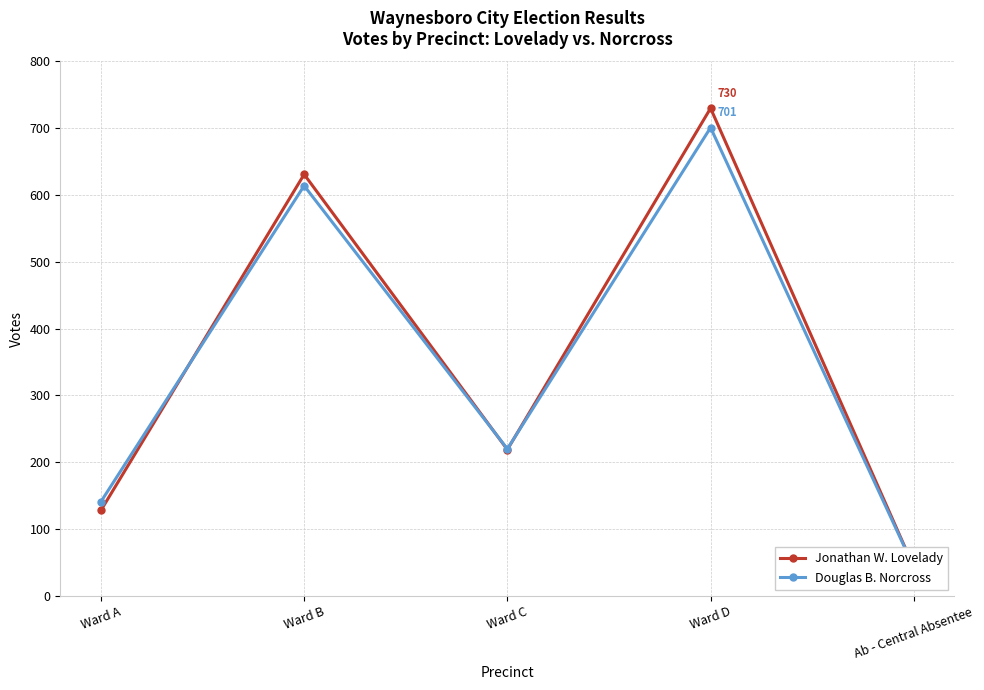

How many intersections are there between Douglas B. Norcross and Jonathan W. Lovelady?

3